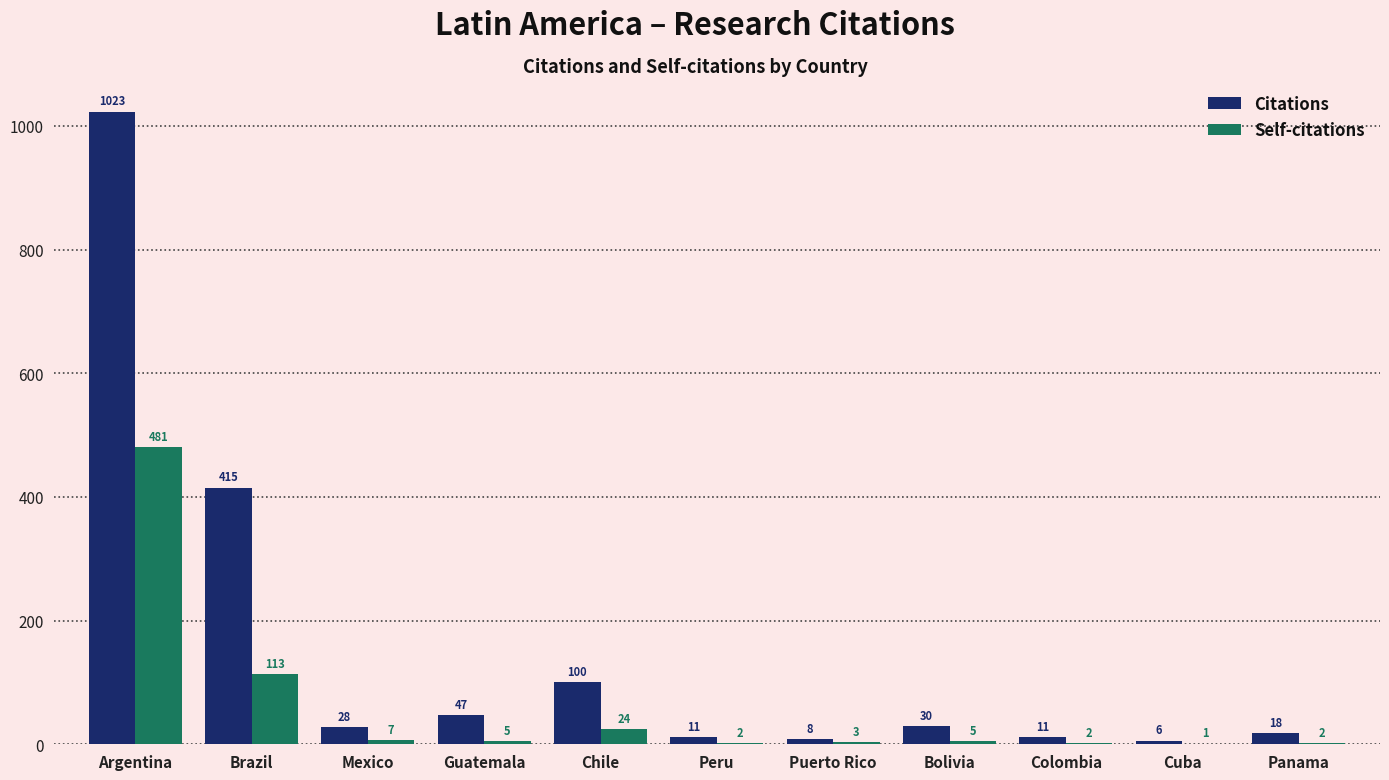

What is the sum of the Citations values at Puerto Rico and Panama?

26